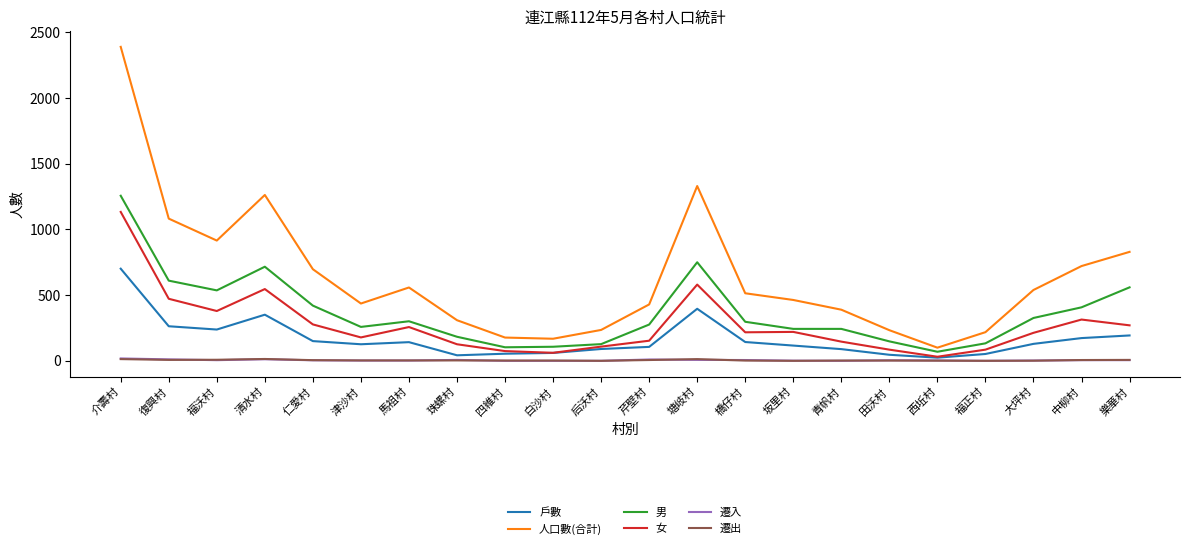

Where is the first local minimum for 男?

福沃村